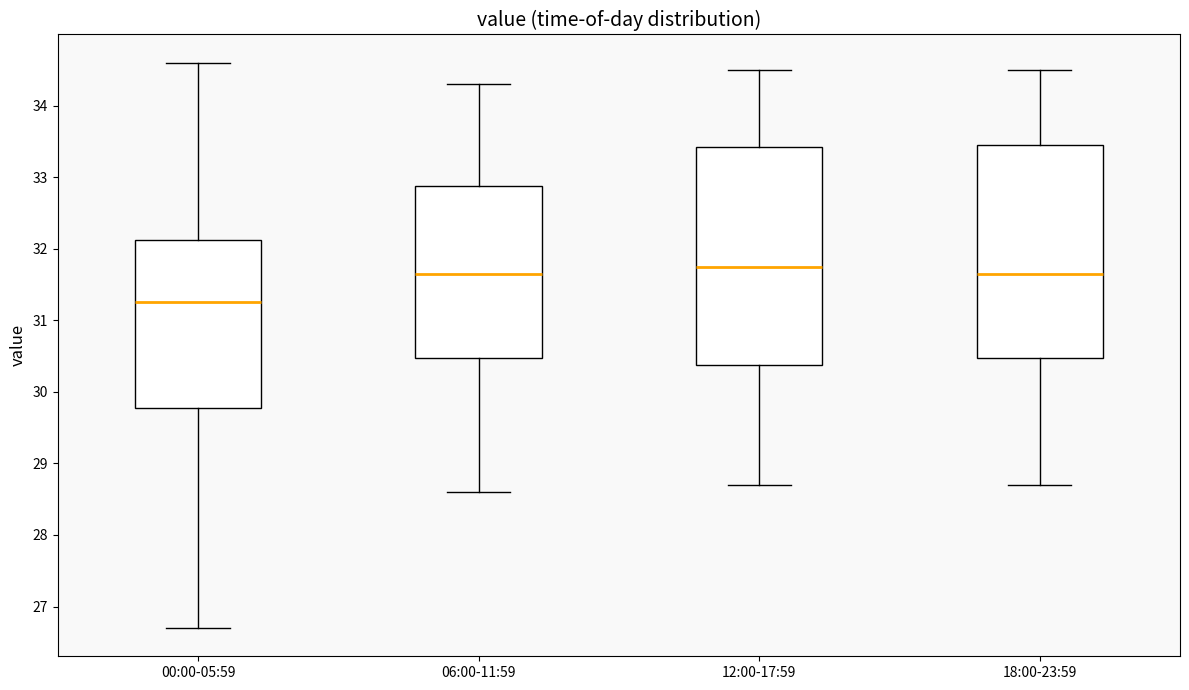

Reading left to right, transcribe this box plot: for each box, give where its median line is, the range the box spans, and where its two whiskers end, as read against the y-axis. The values are not printed on the chart, so give them approximately, as read against the axis.

00:00-05:59: median 31.3, box 29.8 to 32.1, whiskers 26.7 to 34.6
06:00-11:59: median 31.7, box 30.5 to 32.9, whiskers 28.6 to 34.3
12:00-17:59: median 31.8, box 30.4 to 33.4, whiskers 28.7 to 34.5
18:00-23:59: median 31.7, box 30.5 to 33.5, whiskers 28.7 to 34.5